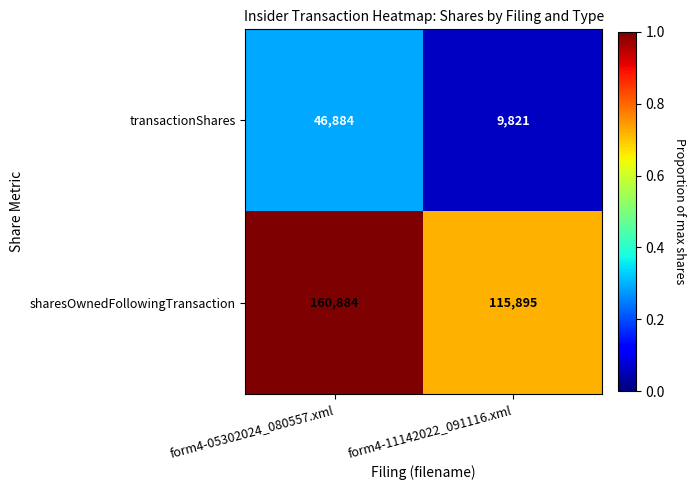

At which label is transactionShares closest to 28352?

form4-11142022_091116.xml